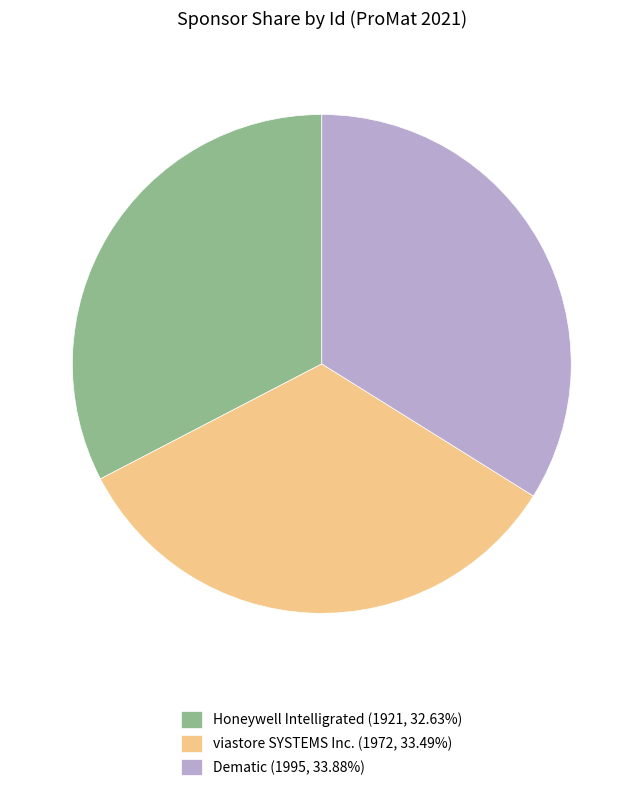

How many segments does this pie chart have?

3